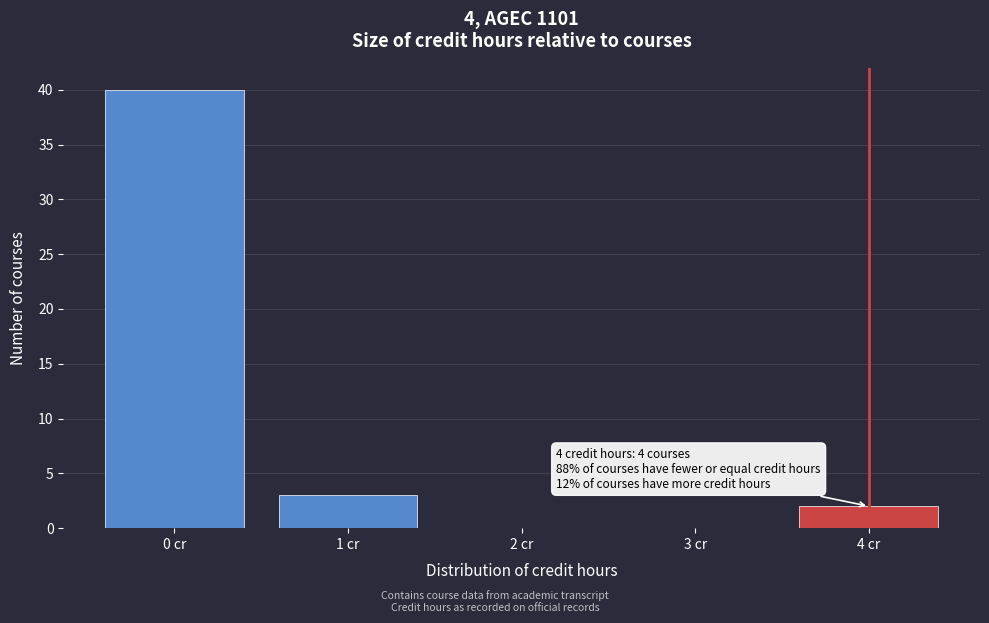

Which range on the x-axis has the tallest bar?

-0.5 to 0.5